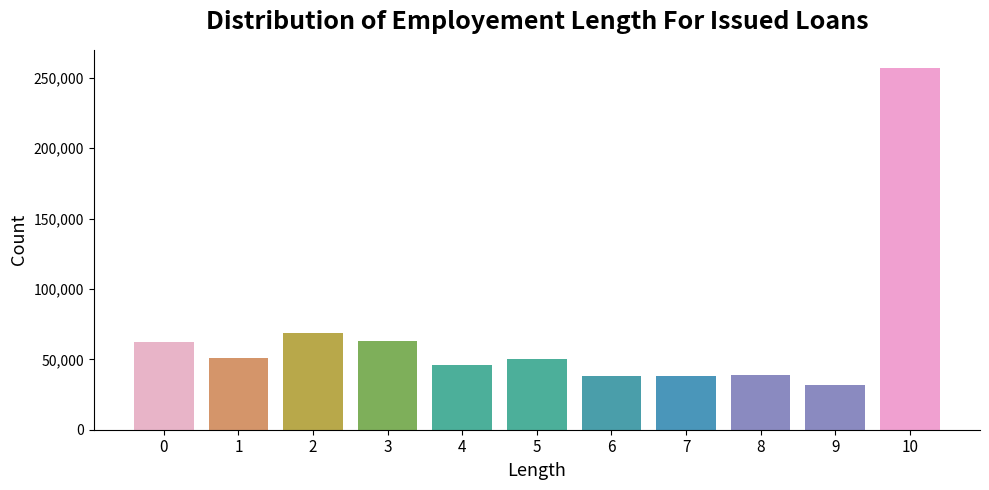

Approximately how many times larger is the value at 2 compared to 4?

1.5